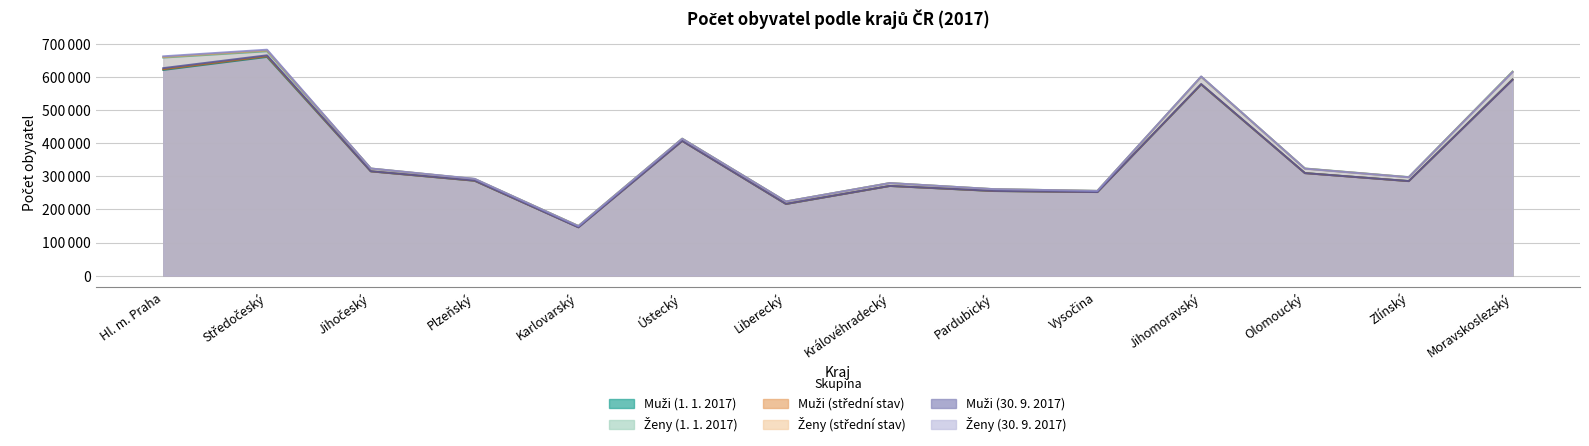

At which label does Muži (střední stav) first exceed 309783?

Hl. m. Praha